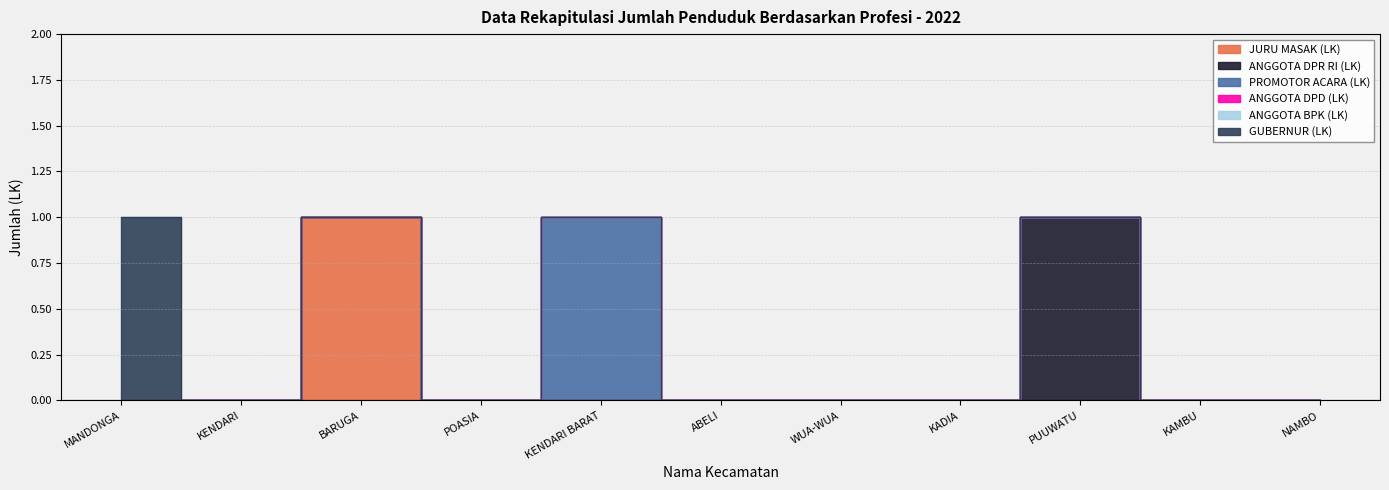

Which series has the widest spread of values?

JURU MASAK (LK)